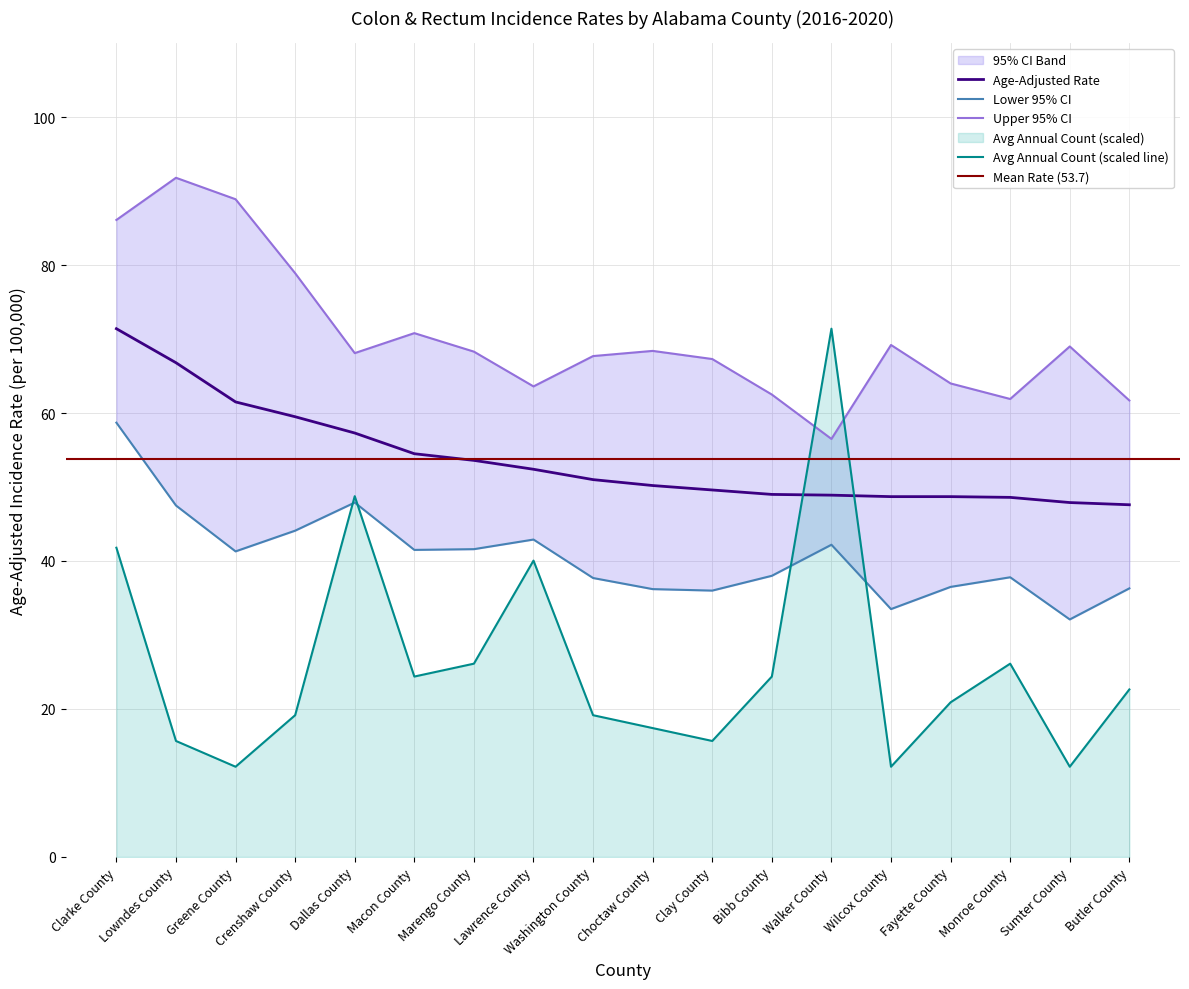

The value of Upper 95% CI at Macon County is 38.6. True or false?

False